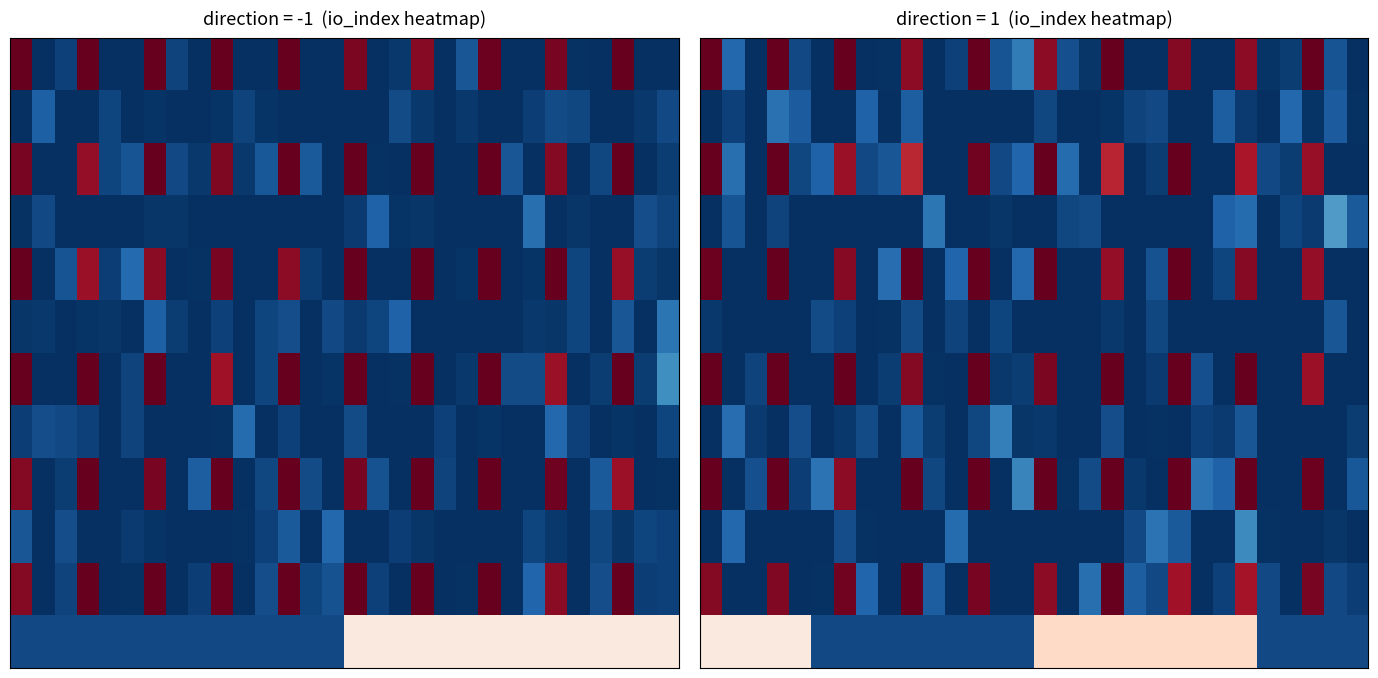

What is the total value across all series at 20?

1.0